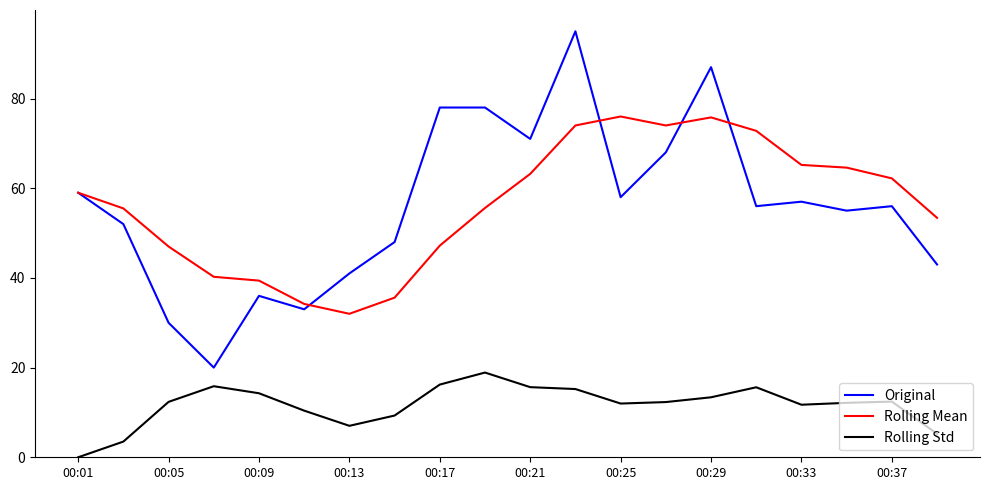

Which series has the widest spread of values?

Original